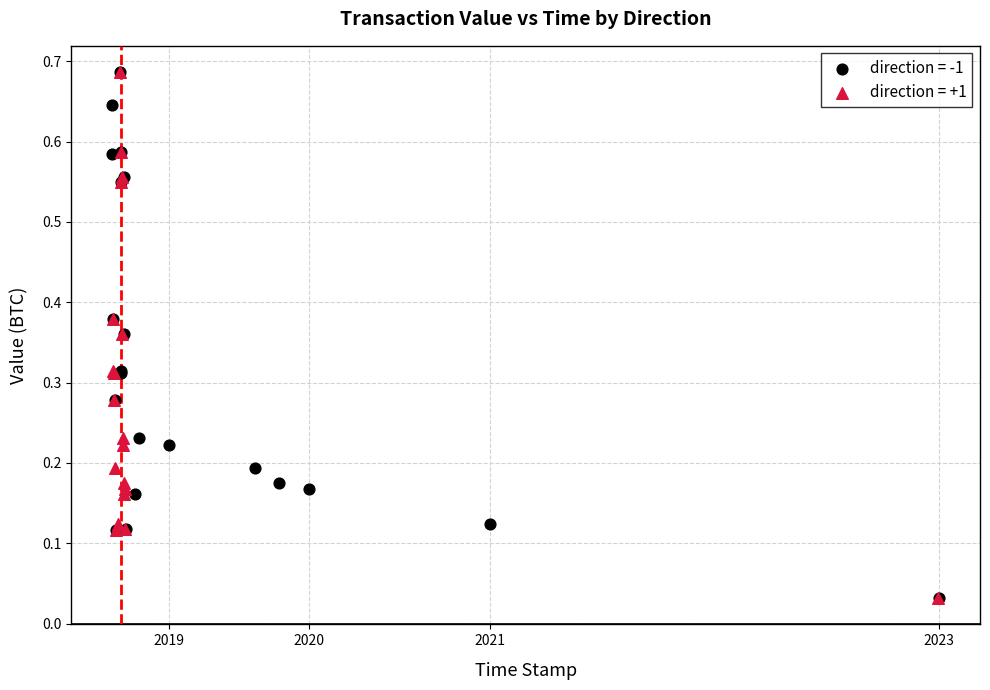

What are all the series names shown in the legend?

direction = -1, direction = +1